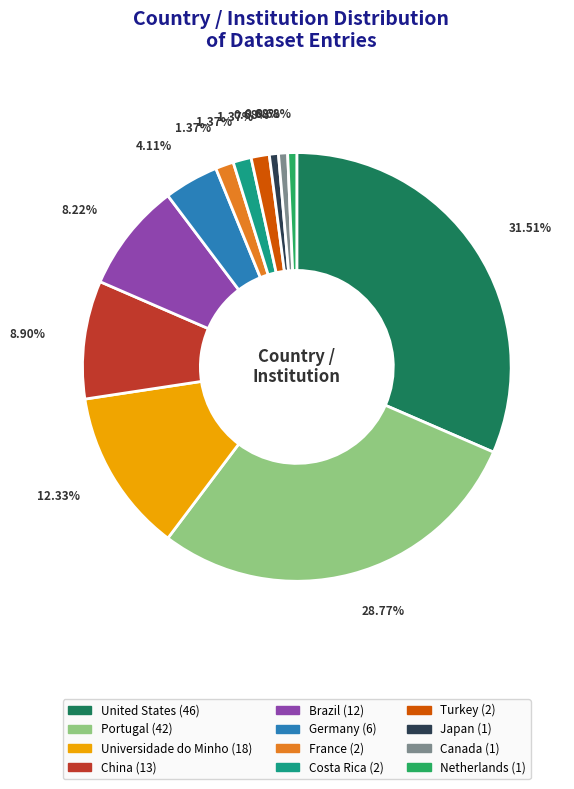

Does Turkey represent more than half of the total?

No